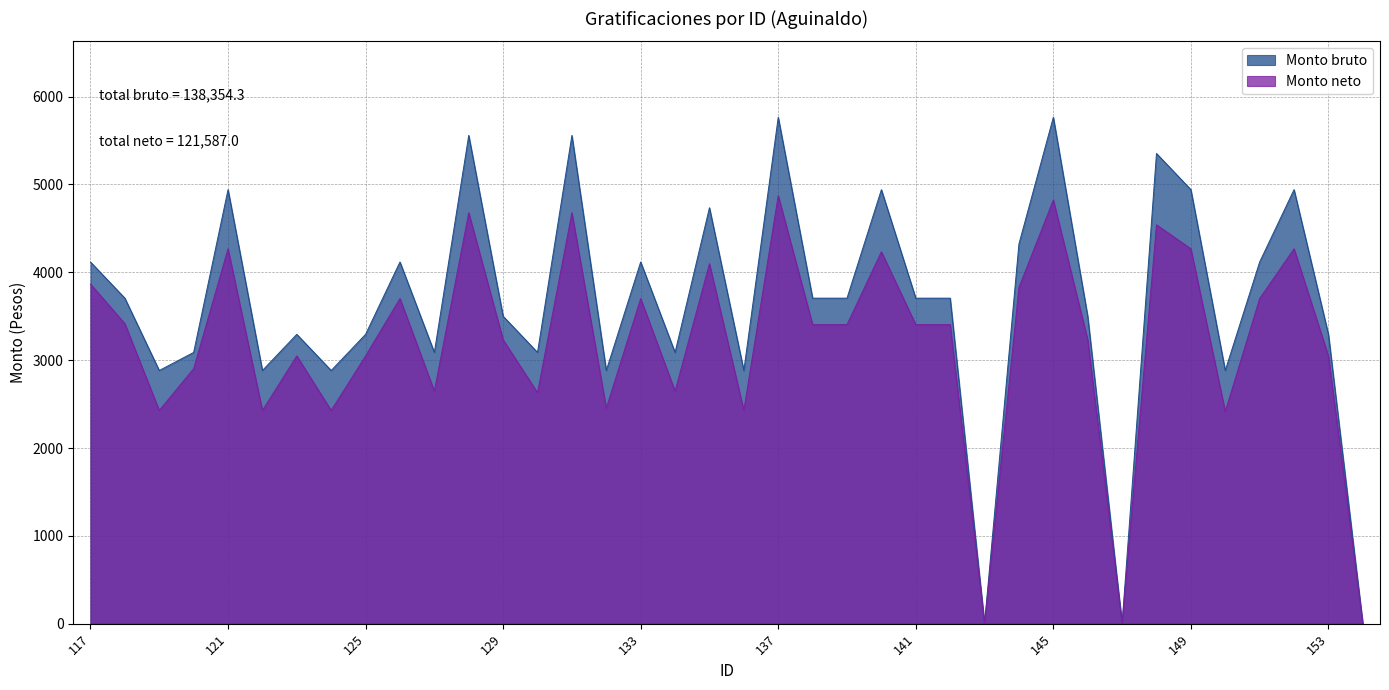

At which category is the sum across all series the highest?

137